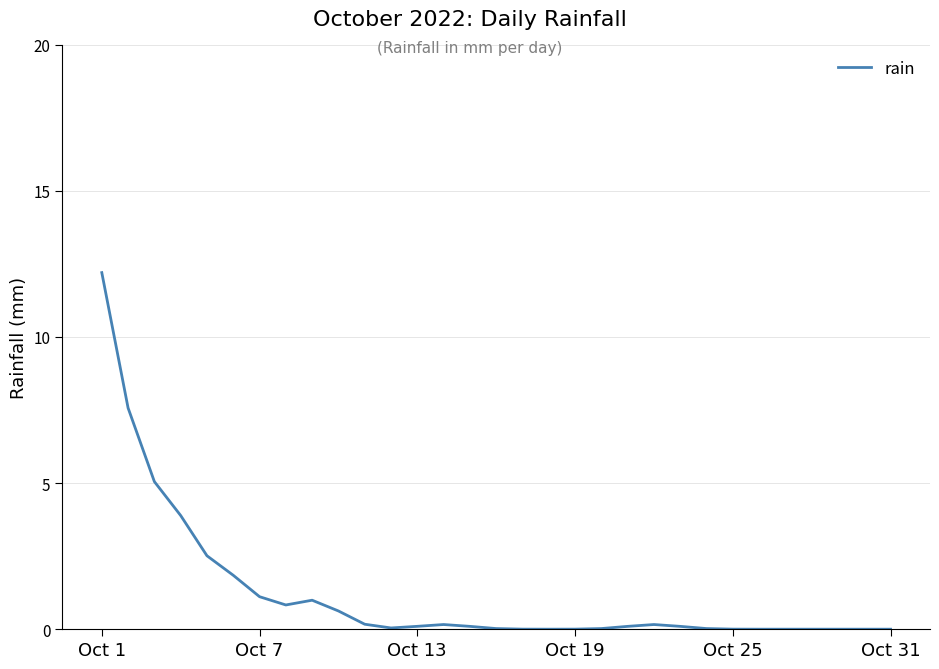

What is the maximum value shown in the chart?

12.2